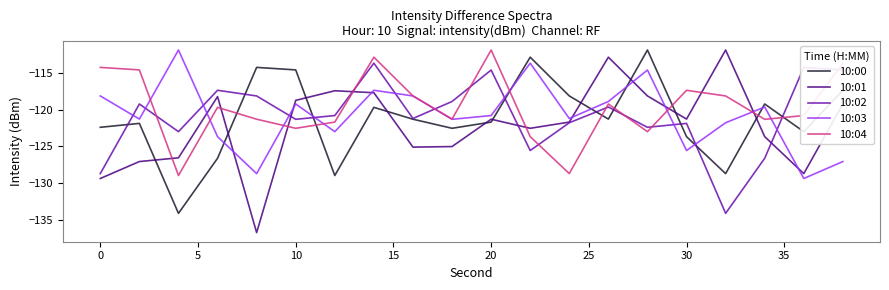

True or false: 10:04 and 10:01 cross at least once.

True